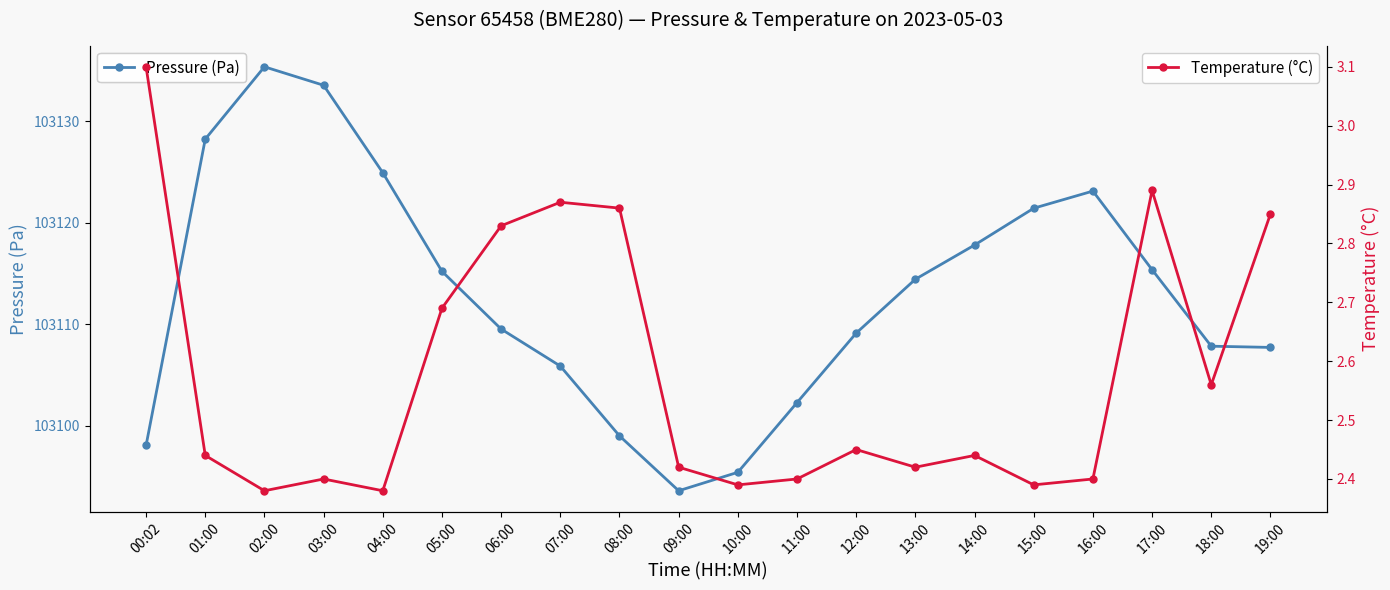

What is the value of the Temperature (°C) point at the 2nd from the left?

2.4